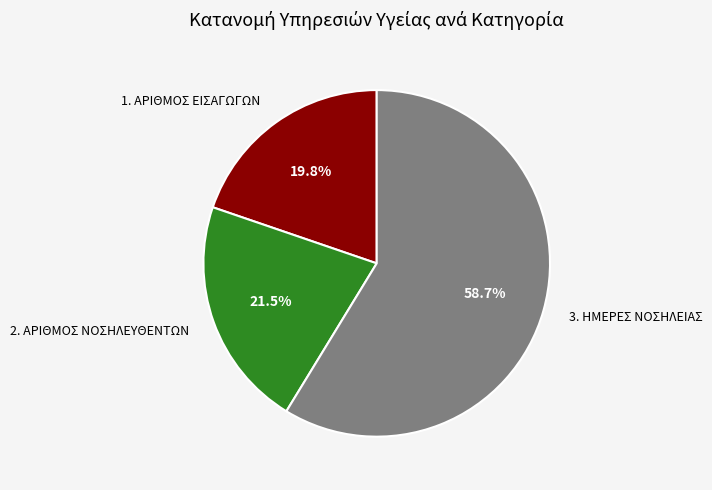

What is the smallest slice in the pie chart?

1. ΑΡΙΘΜΟΣ ΕΙΣΑΓΩΓΩΝ